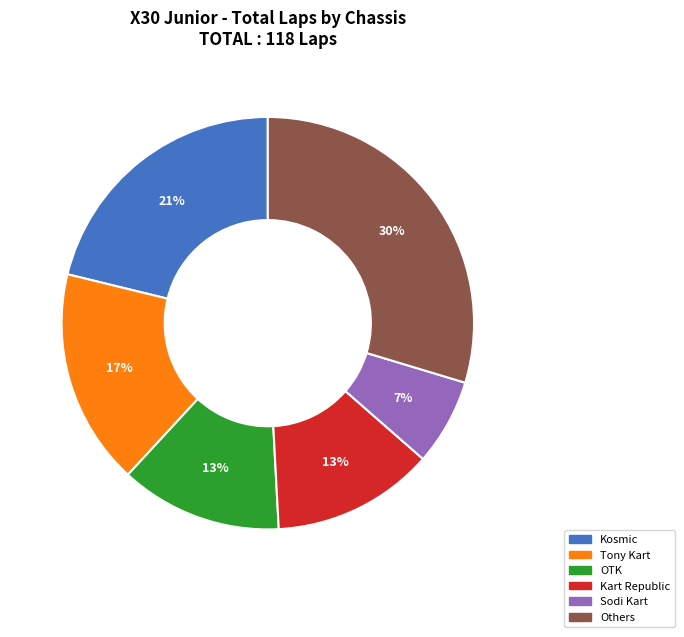

To the nearest percent, what is the difference between the largest and smallest slice percentages?

23%